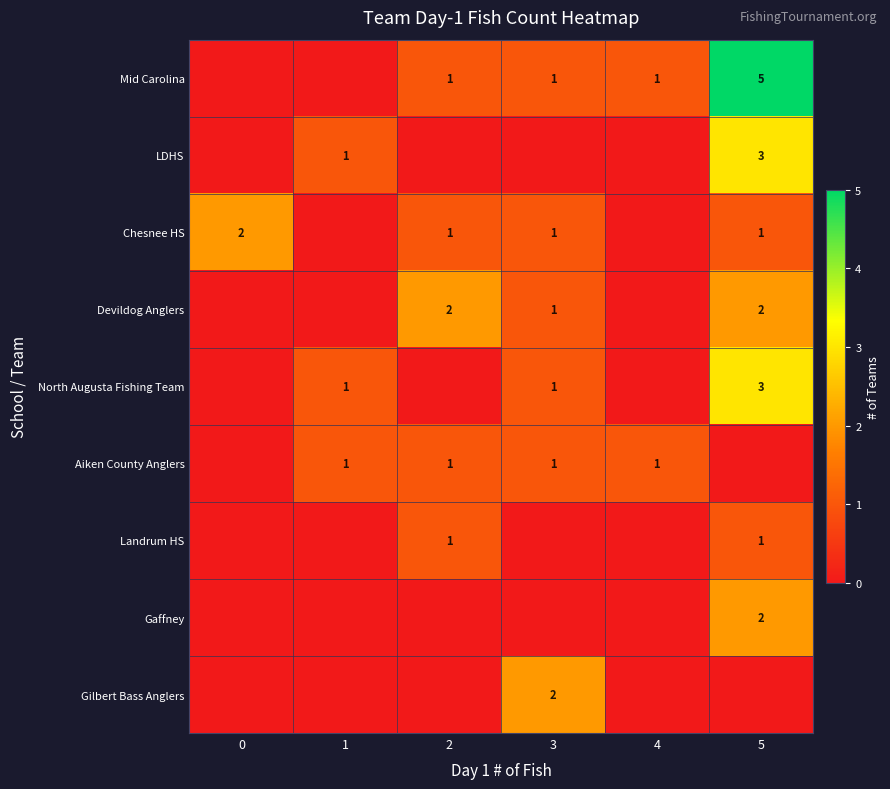

True or false: Chesnee HS has a value of 2 at 0.

True